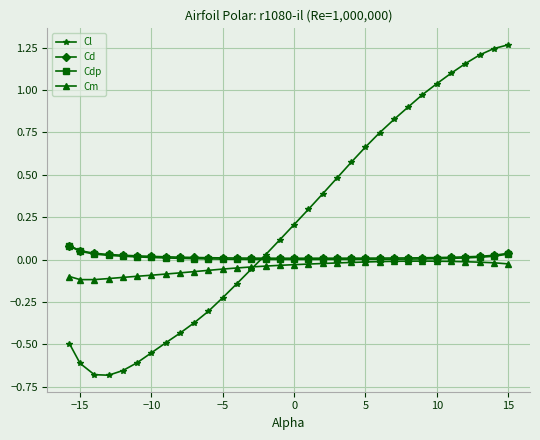

Which series has the largest total across all categories?

Cl